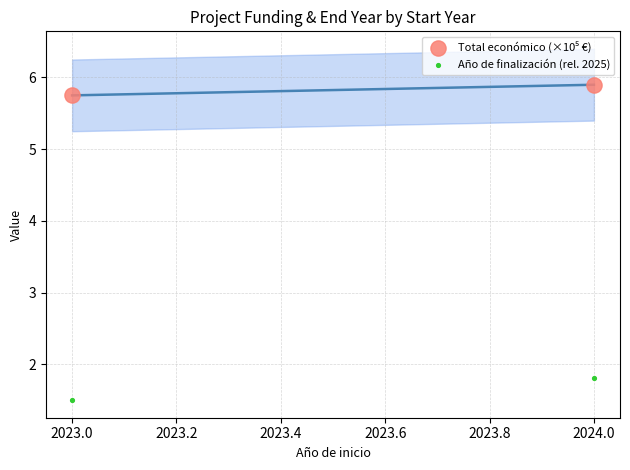

In the Año de finalización (rel. 2025) series, what Y value is closest to 1?

1.5